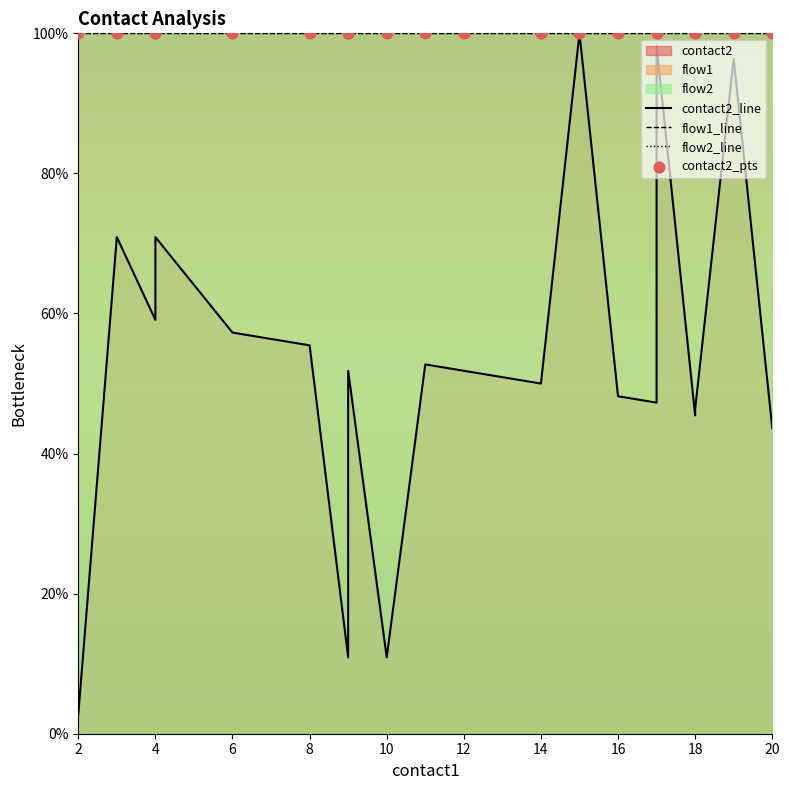

Which series contains the lowest Y value?

contact2_line